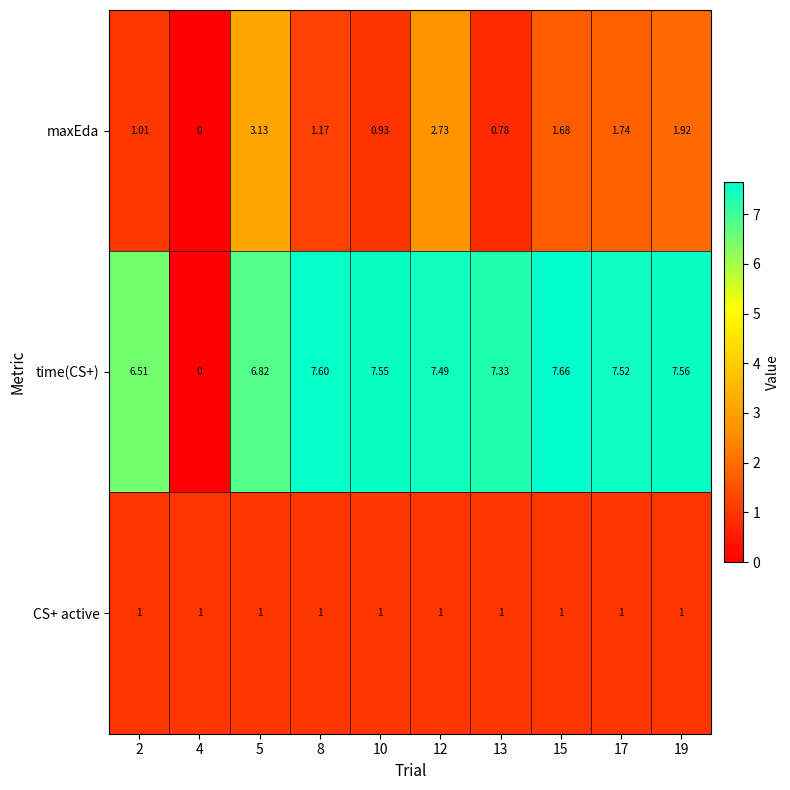

At how many categories does at least one series exceed 4?

9